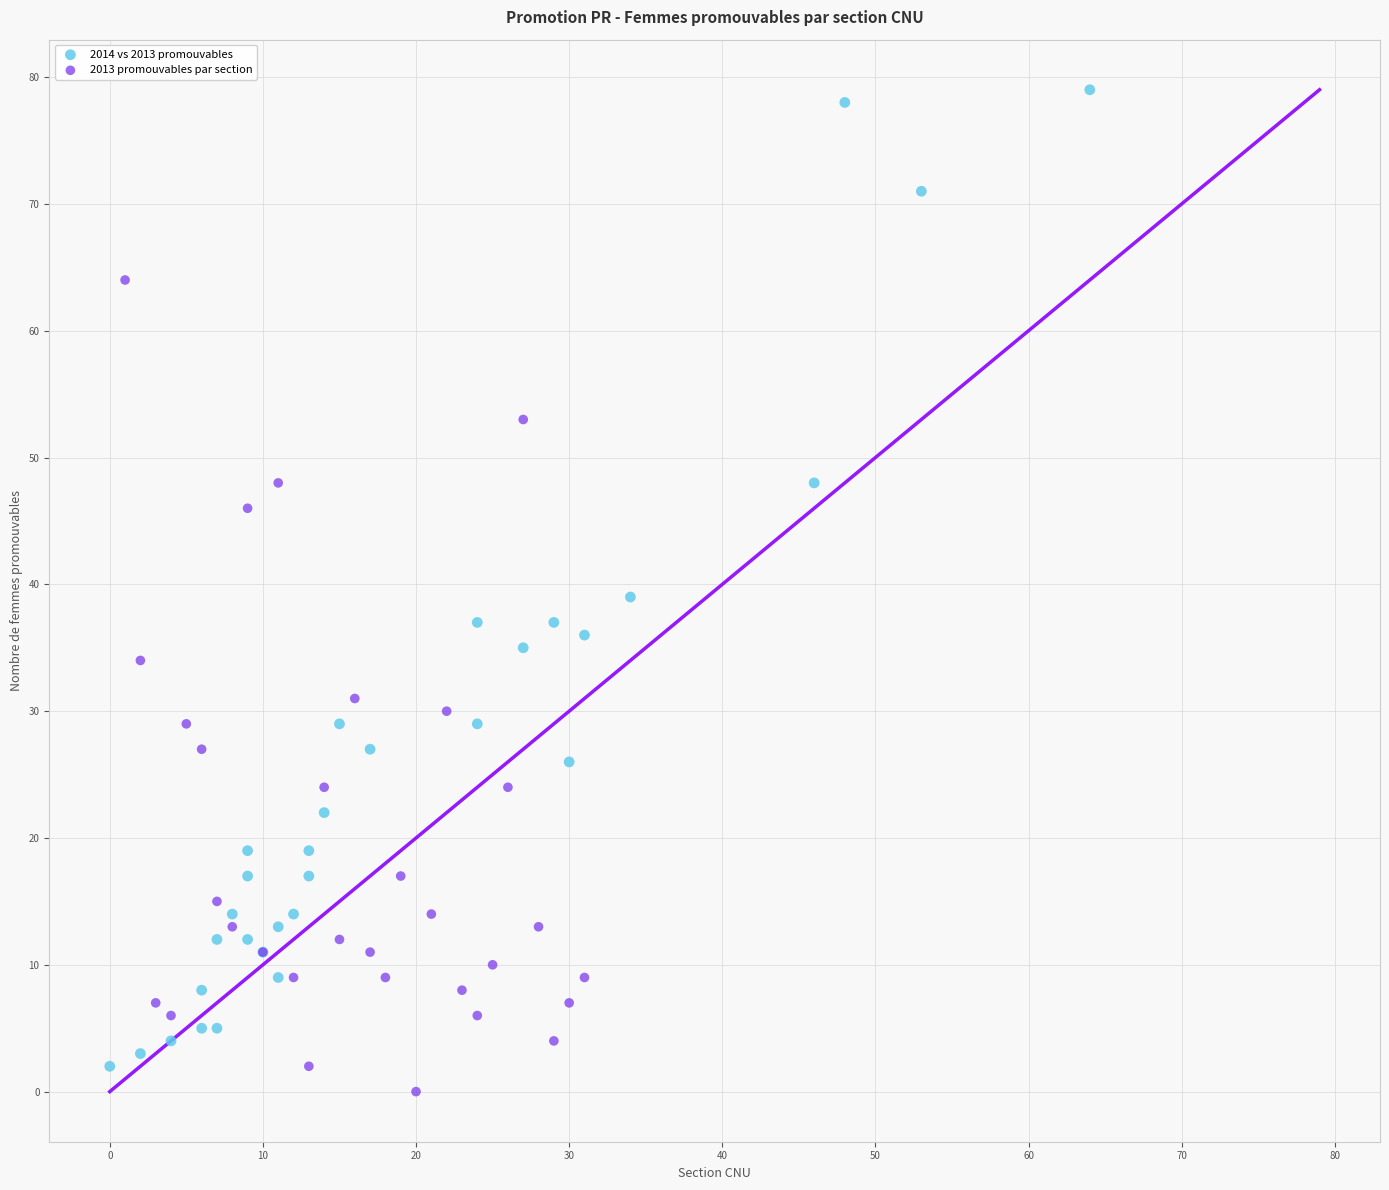

Which series reaches the minimum Y coordinate?

2013 promouvables par section